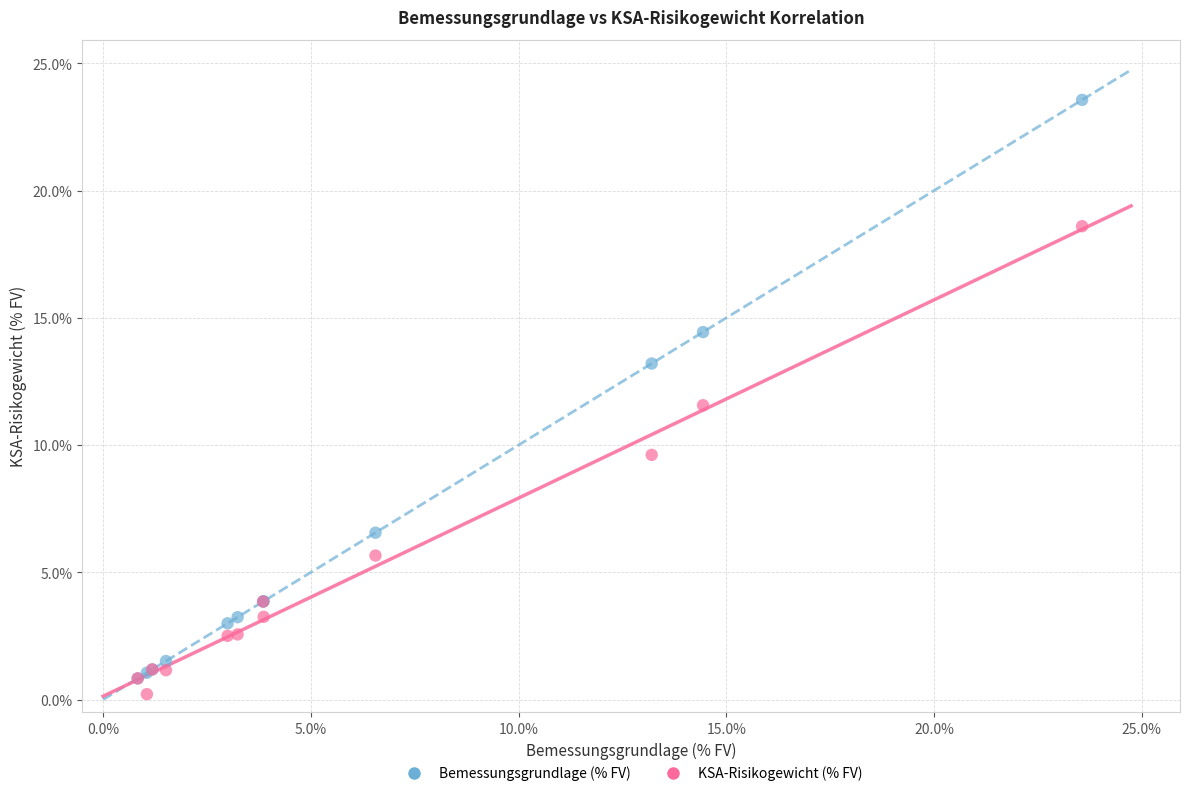

In the KSA-Risikogewicht (% FV) series, what Y value is closest to 9?

9.6